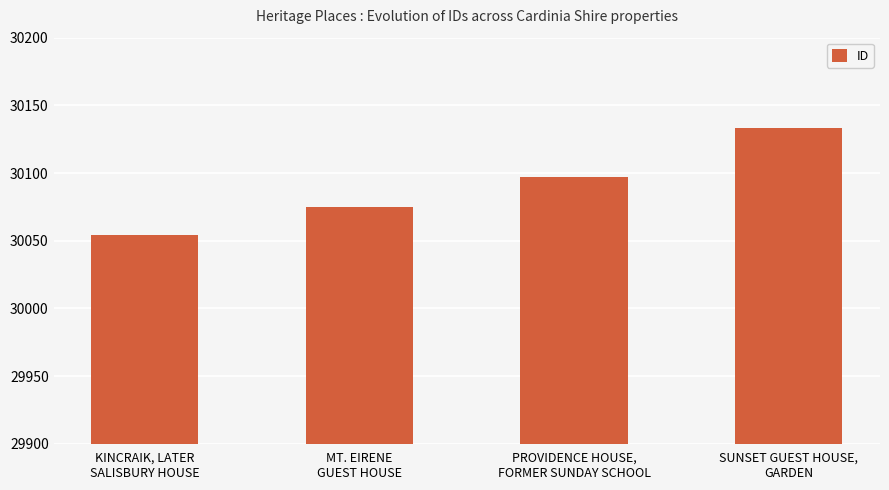

Count the values in the range 30075 to 30133.

3